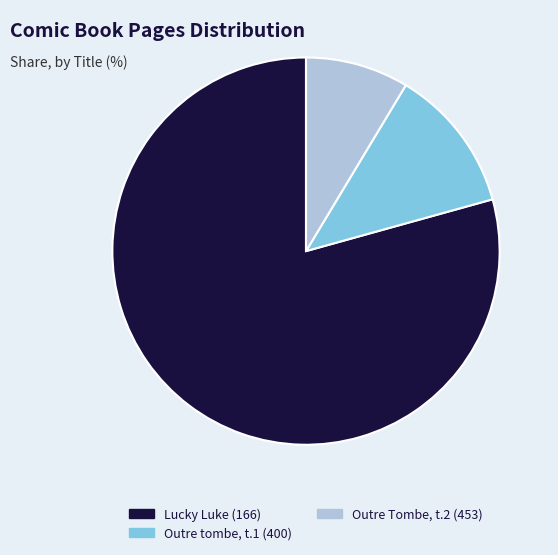

What is the smallest slice in the pie chart?

Outre Tombe, t.2 (453)